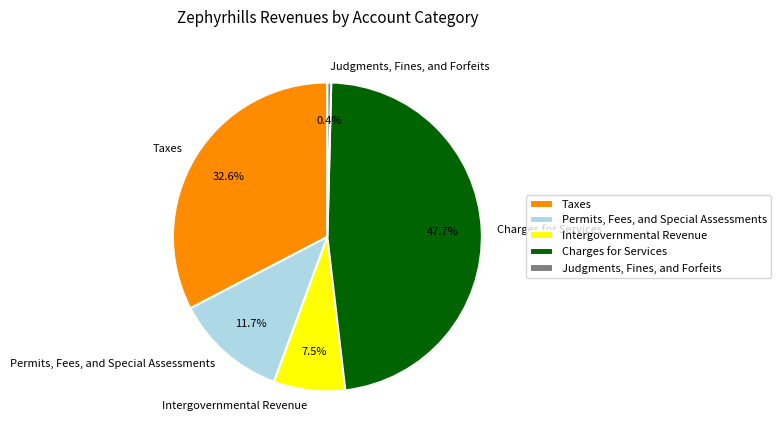

Count the number of slices in the pie.

5